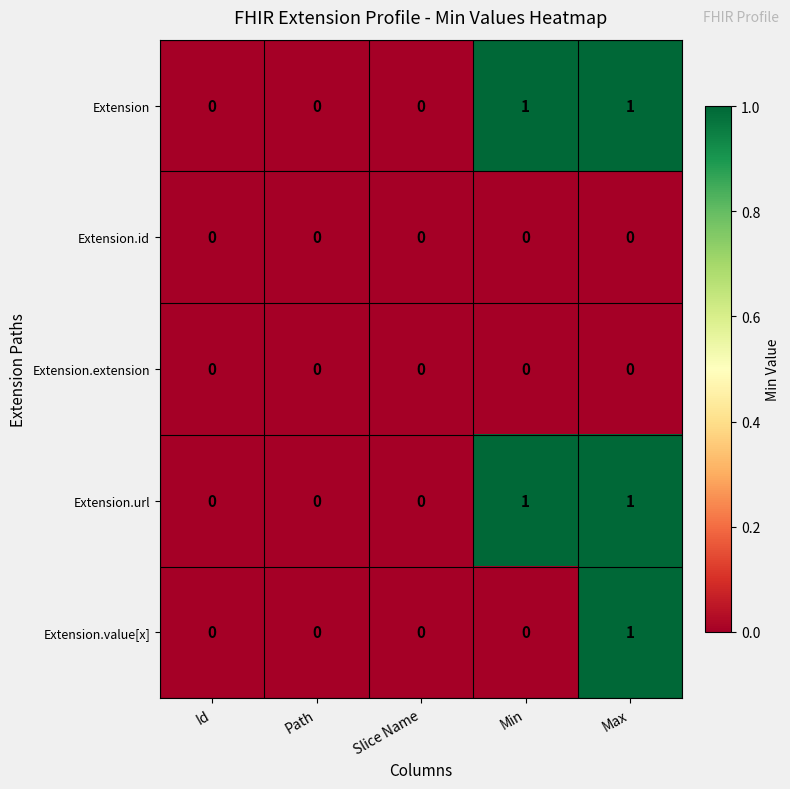

Reading left to right, list all the values displayed in this chart.

Extension: Id=0	Path=0	Slice Name=0	Min=1	Max=1
Extension.id: Id=0	Path=0	Slice Name=0	Min=0	Max=0
Extension.extension: Id=0	Path=0	Slice Name=0	Min=0	Max=0
Extension.url: Id=0	Path=0	Slice Name=0	Min=1	Max=1
Extension.value[x]: Id=0	Path=0	Slice Name=0	Min=0	Max=1